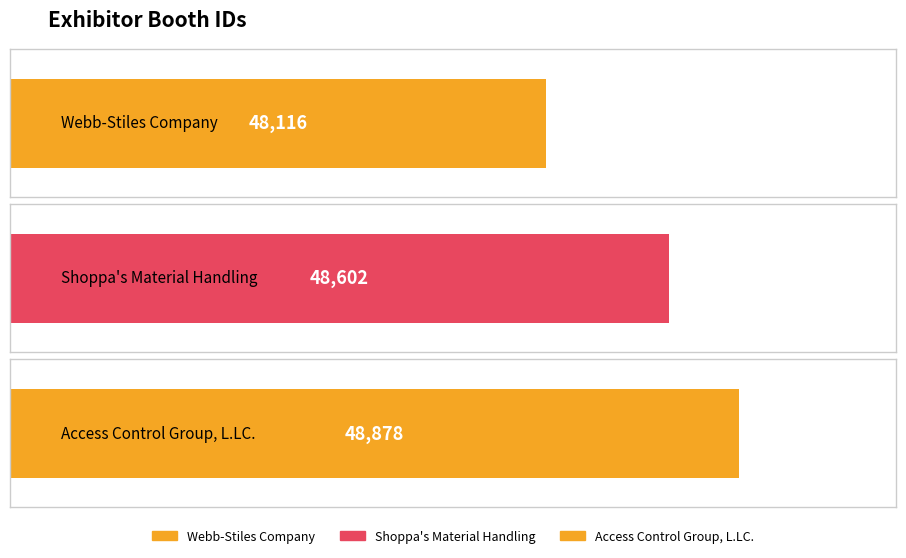

List the labels in order of value, largest first.

Access Control Group, L.LC., Shoppa's Material Handling, Webb-Stiles Company